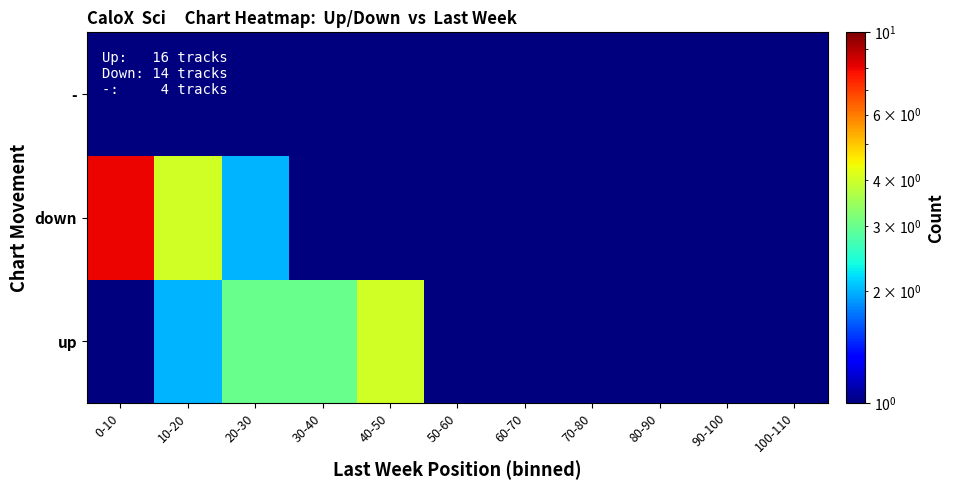

Reading right to left, transcribe all the data shown in this chart.

up: 100-110=1.0	90-100=0.1	80-90=0.1	70-80=0.1	60-70=1.0	50-60=1.0	40-50=4.0	30-40=3.0	20-30=3.0	10-20=2.0	0-10=1.0
down: 100-110=0.1	90-100=0.1	80-90=0.1	70-80=0.1	60-70=0.1	50-60=0.1	40-50=0.1	30-40=0.1	20-30=2.0	10-20=4.0	0-10=8.0
-: 100-110=0.1	90-100=0.1	80-90=0.1	70-80=0.1	60-70=0.1	50-60=0.1	40-50=0.1	30-40=0.1	20-30=0.1	10-20=1.0	0-10=0.1